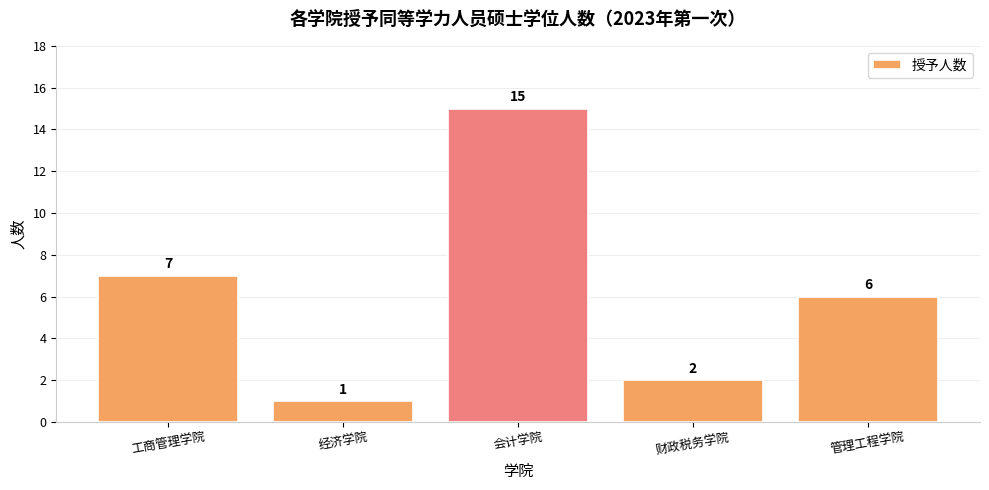

Read the value at 管理工程学院.

6